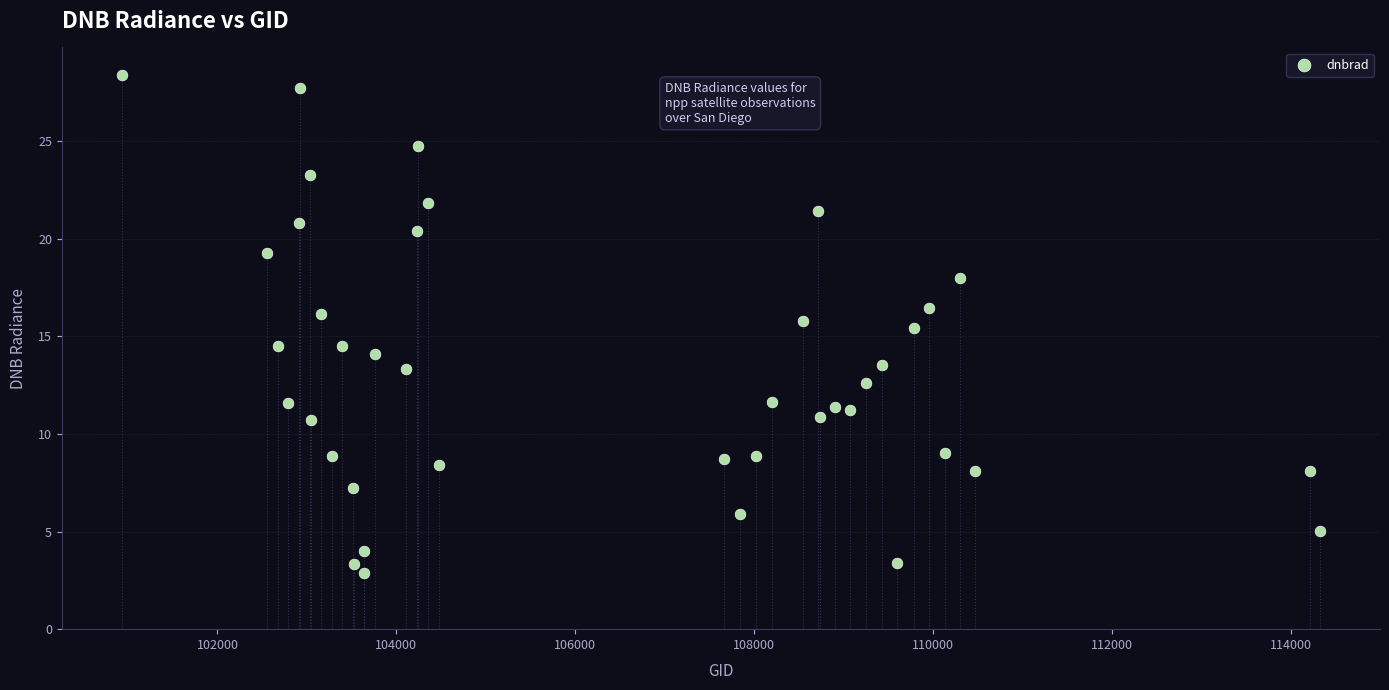

What is the range of Y values (max minus min)?

25.5